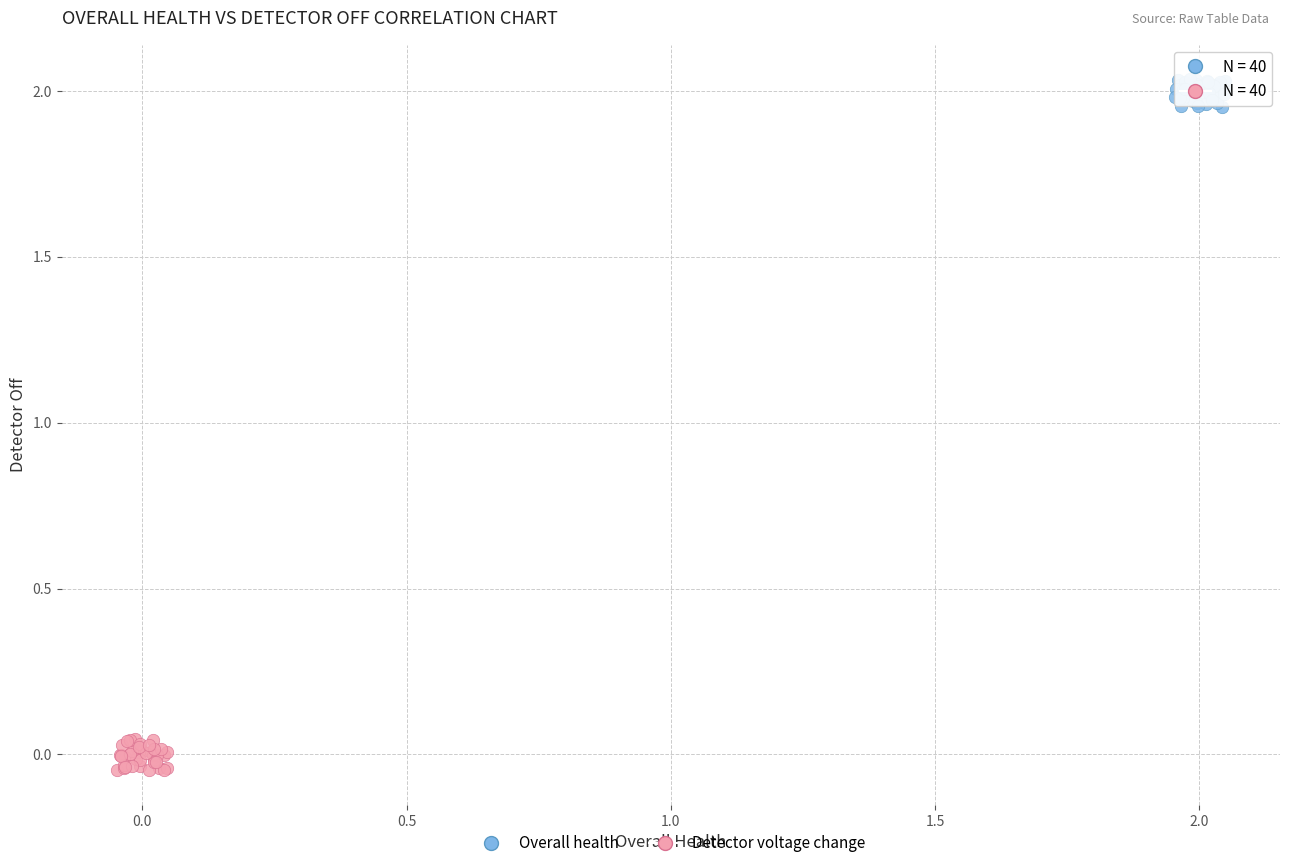

Which series contains the lowest Y value?

Detector voltage change